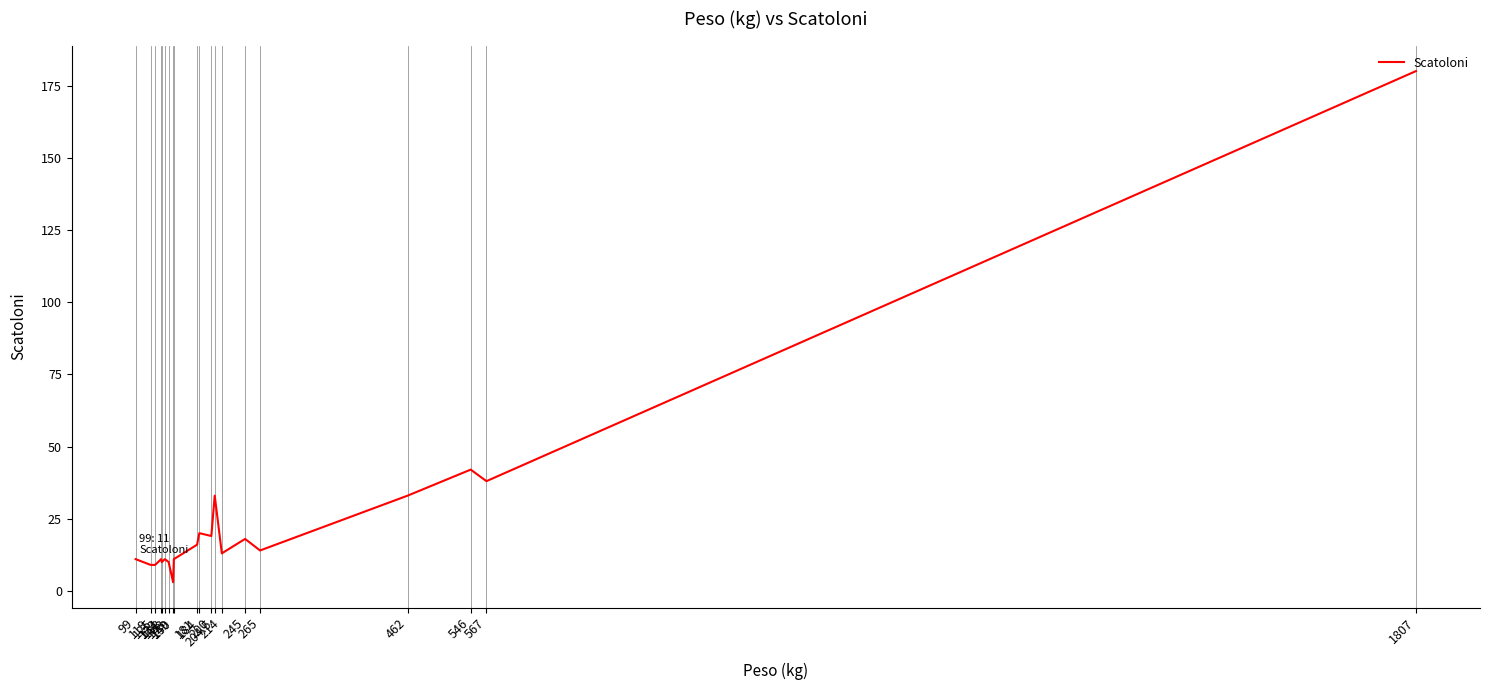

How many points are higher than both their immediate neighbors (excluding endpoints)?

6